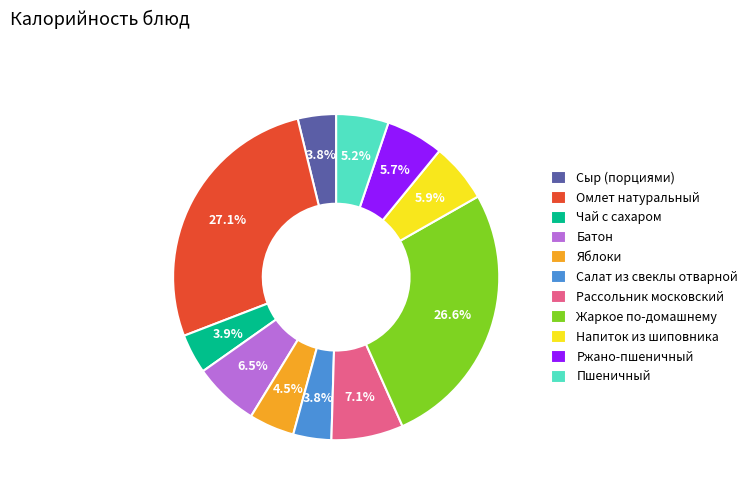

How much of the chart is everything except Напиток из шиповника?

94.1%